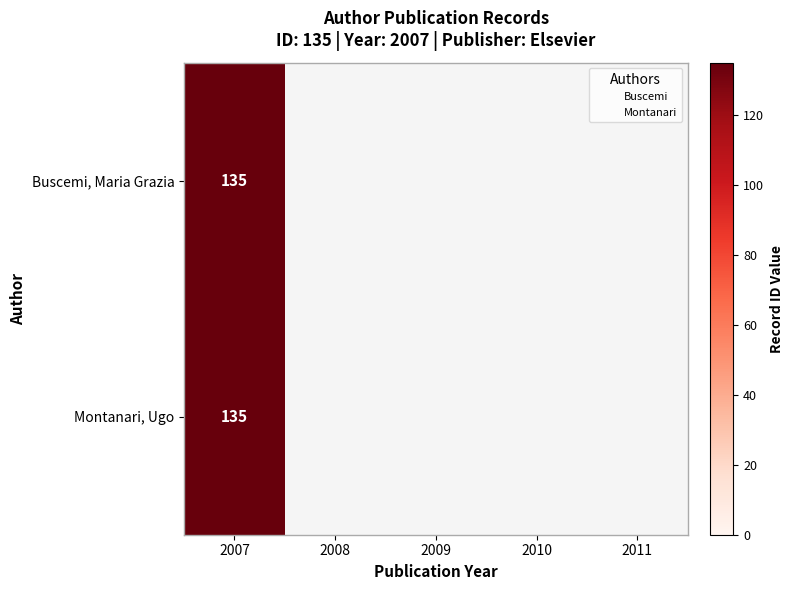

What is the difference between the maximum and minimum values in the Buscemi series?

135